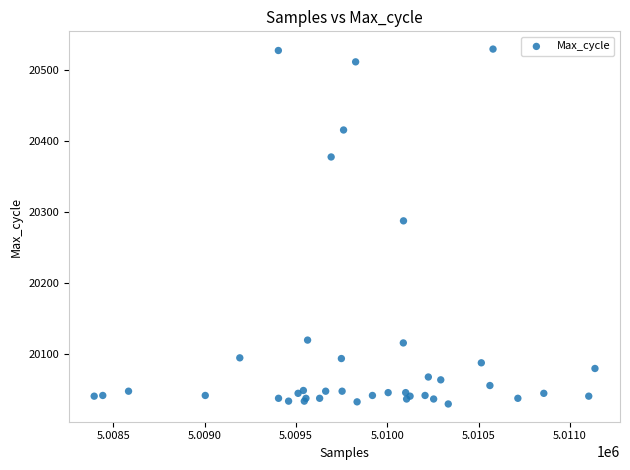

What Y value in the scatter plot is closest to 20280?

20288